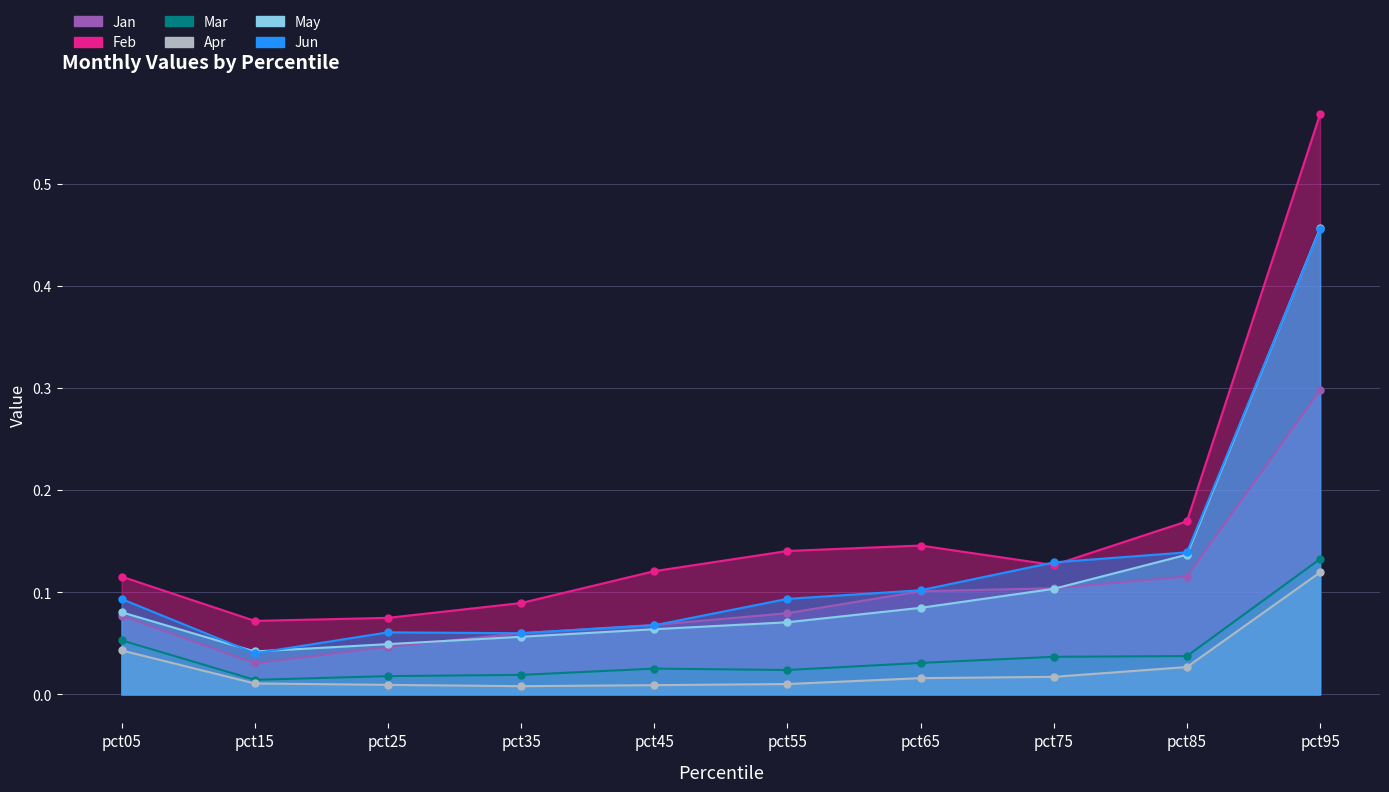

At how many categories does at least one series exceed 0?

10